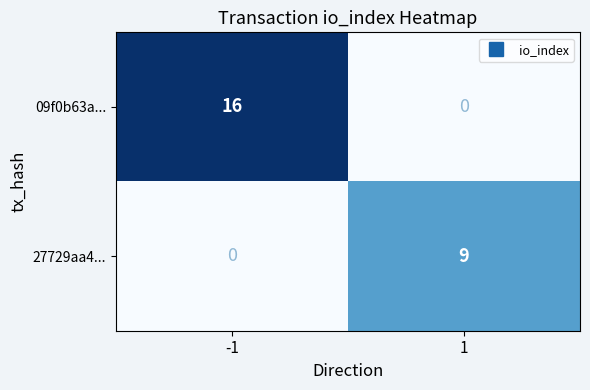

Rank the series at -1 from highest to lowest value.

09f0b63a..., 27729aa4...